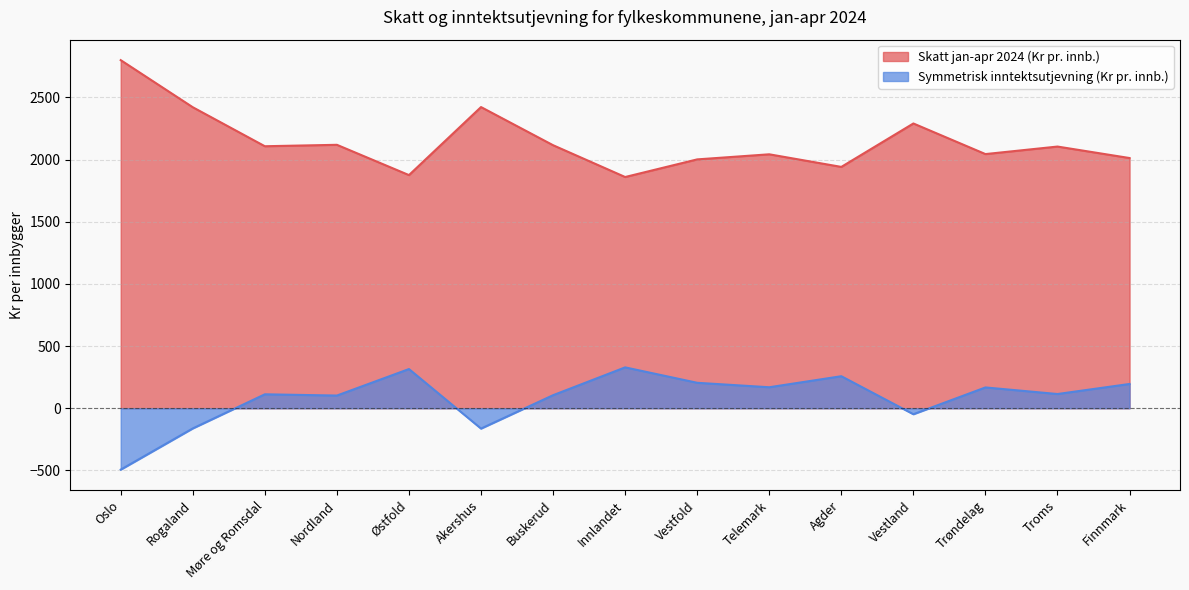

Reading left to right, list all the values displayed in this chart.

Skatt jan-apr 2024 (Kr pr. innb.): Oslo=2799.7	Rogaland=2420.9	Møre og Romsdal=2107.3	Nordland=2118.8	Østfold=1875.3	Akershus=2422.3	Buskerud=2115.5	Innlandet=1859.8	Vestfold=2001.5	Telemark=2042.5	Agder=1941.1	Vestland=2290.4	Trøndelag=2044.2	Troms=2104.7	Finnmark=2012.4
Symmetrisk inntektsutjevning (Kr pr. innb.): Oslo=-493.6	Rogaland=-162.2	Møre og Romsdal=112.2	Nordland=102.2	Østfold=315.3	Akershus=-163.4	Buskerud=105.1	Innlandet=328.8	Vestfold=204.8	Telemark=169.0	Agder=257.7	Vestland=-47.9	Trøndelag=167.4	Troms=114.5	Finnmark=195.3